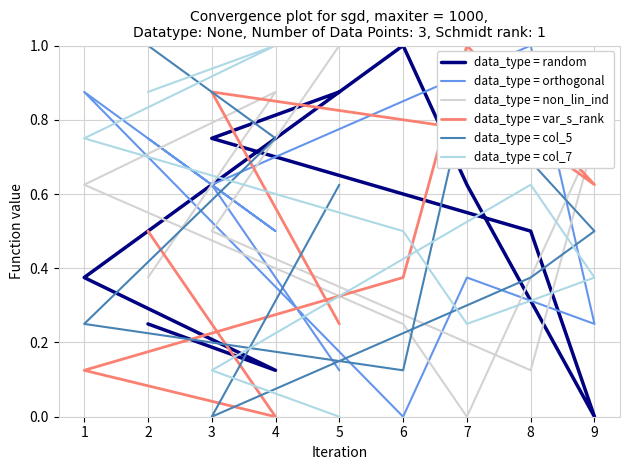

Between 8 and 5, which series saw the biggest shift?

data_type = orthogonal